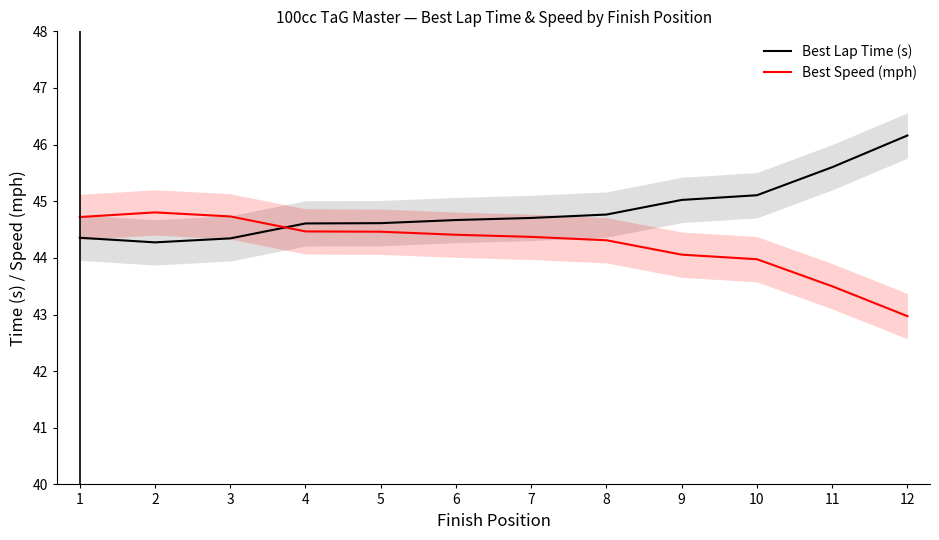

List the series in order of their overall mean, lowest first.

Best Speed (mph), Best Lap Time (s)